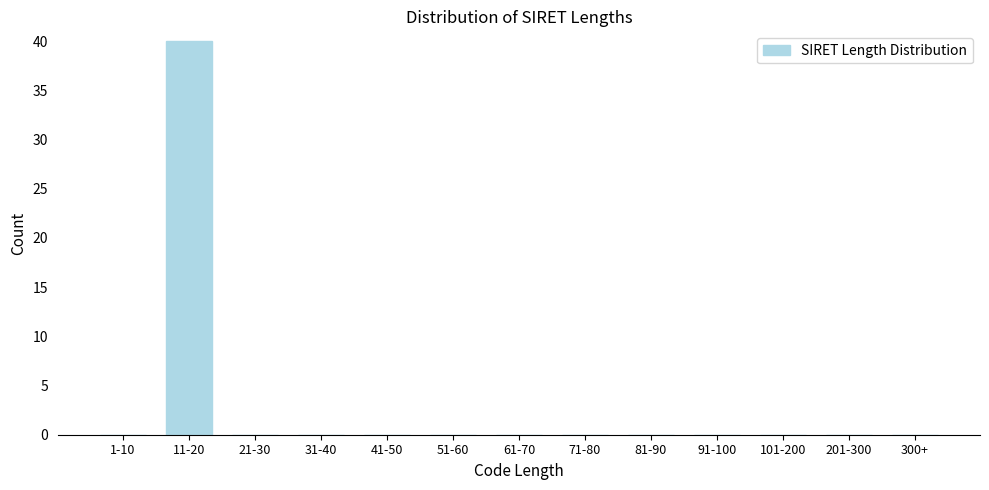

Reading left to right, transcribe all the data shown in this chart.

1-10=0	11-20=40	21-30=0	31-40=0	41-50=0	51-60=0	61-70=0	71-80=0	81-90=0	91-100=0	101-200=0	201-300=0	300+=0